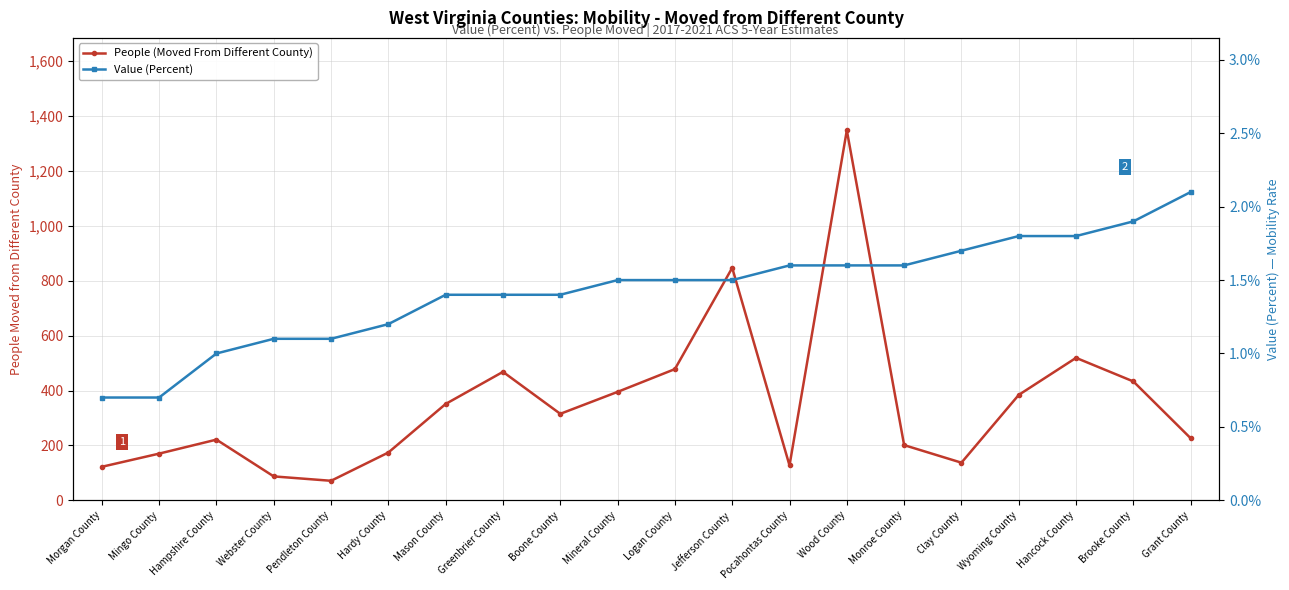

Count the number of data series in this chart.

2